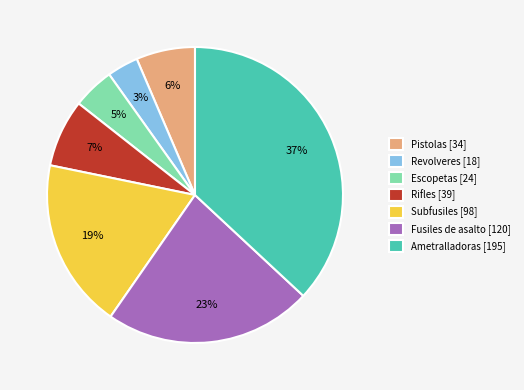

Count the number of slices in the pie.

7